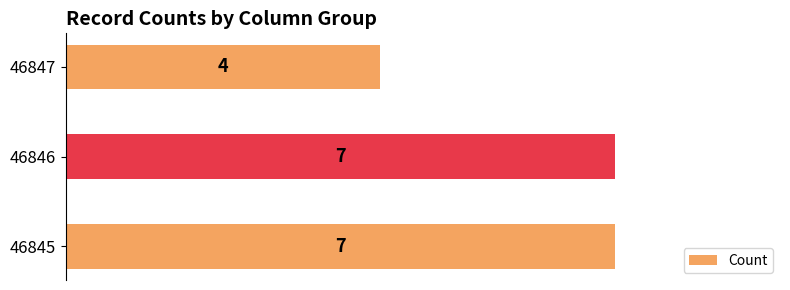

The value at 46846 is 7. True or false?

True